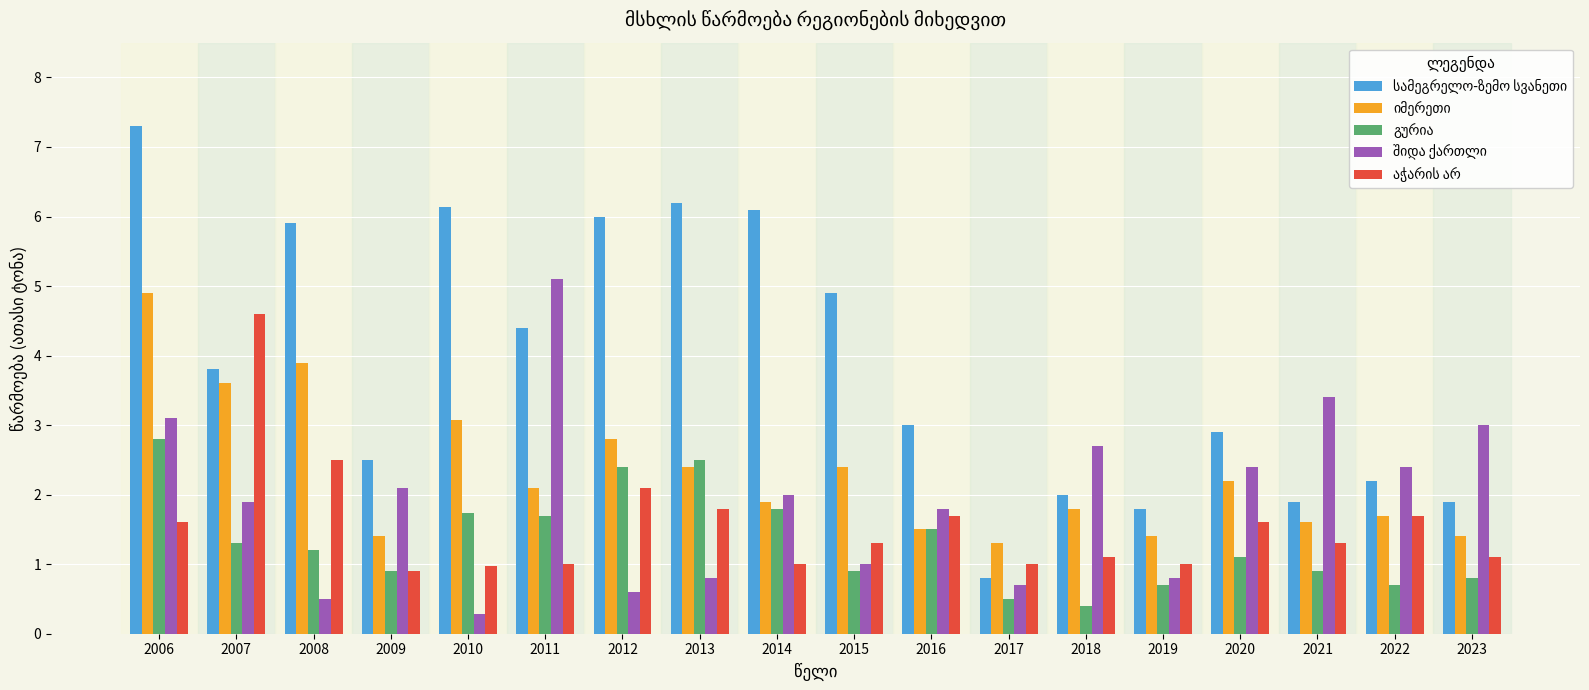

What is the difference between the highest and lowest values at 2007?

3.3